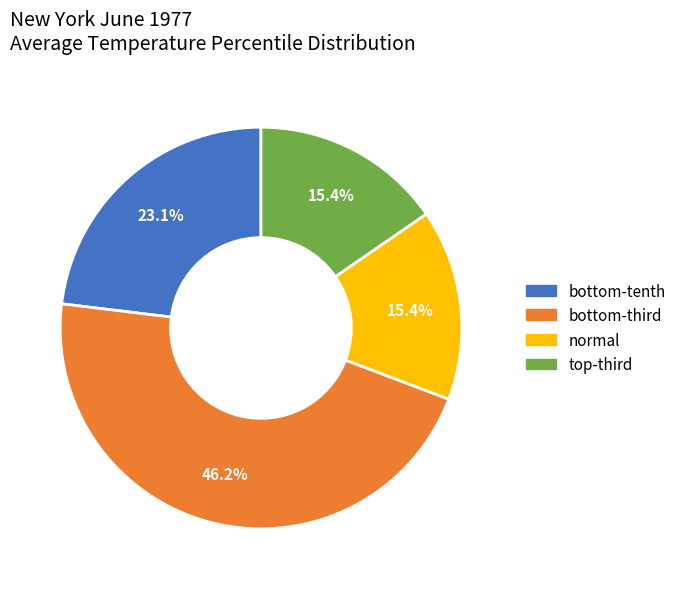

Does any single category account for the majority?

No